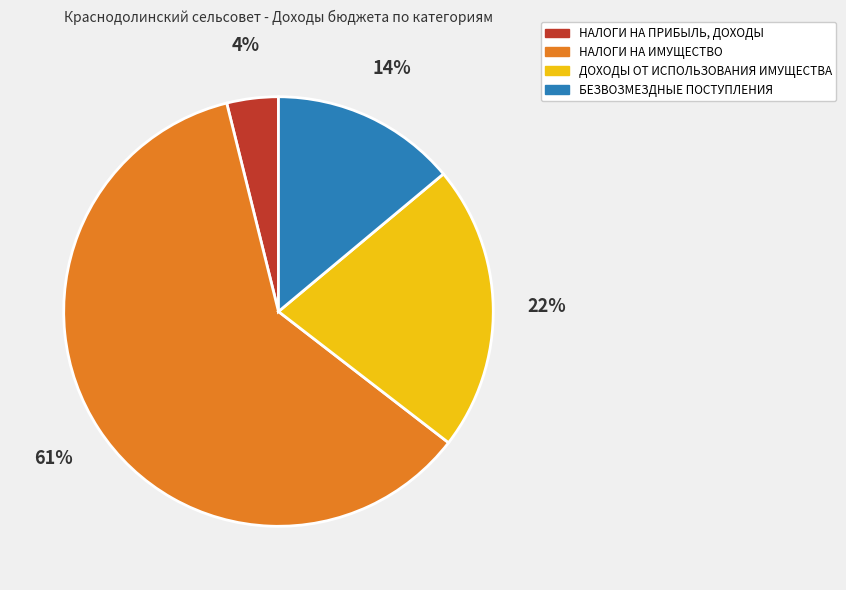

Is the sum of НАЛОГИ НА ИМУЩЕСТВО and НАЛОГИ НА ПРИБЫЛЬ, ДОХОДЫ greater than half?

Yes